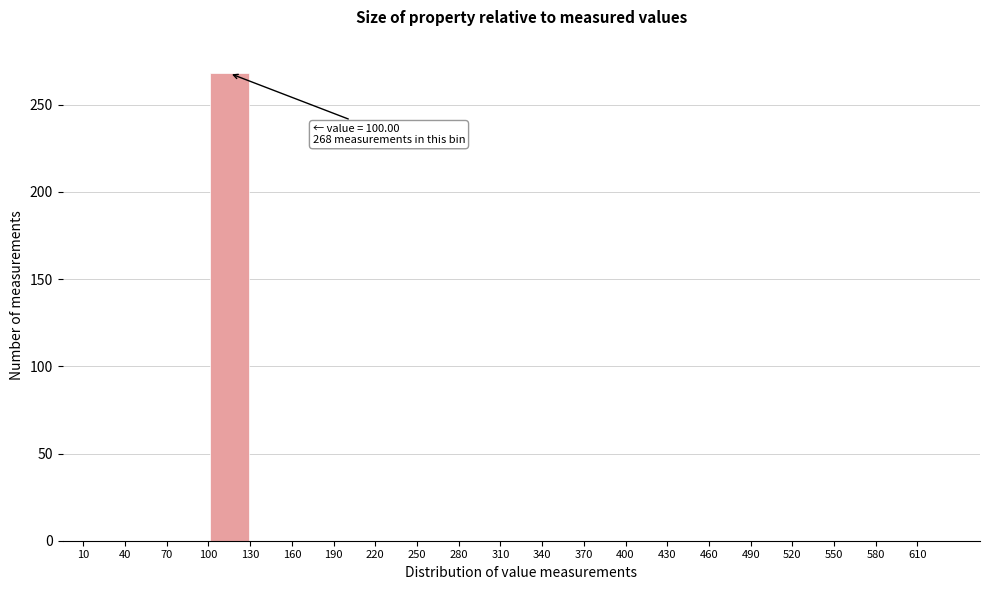

Which range on the x-axis has the tallest bar?

100 to 130